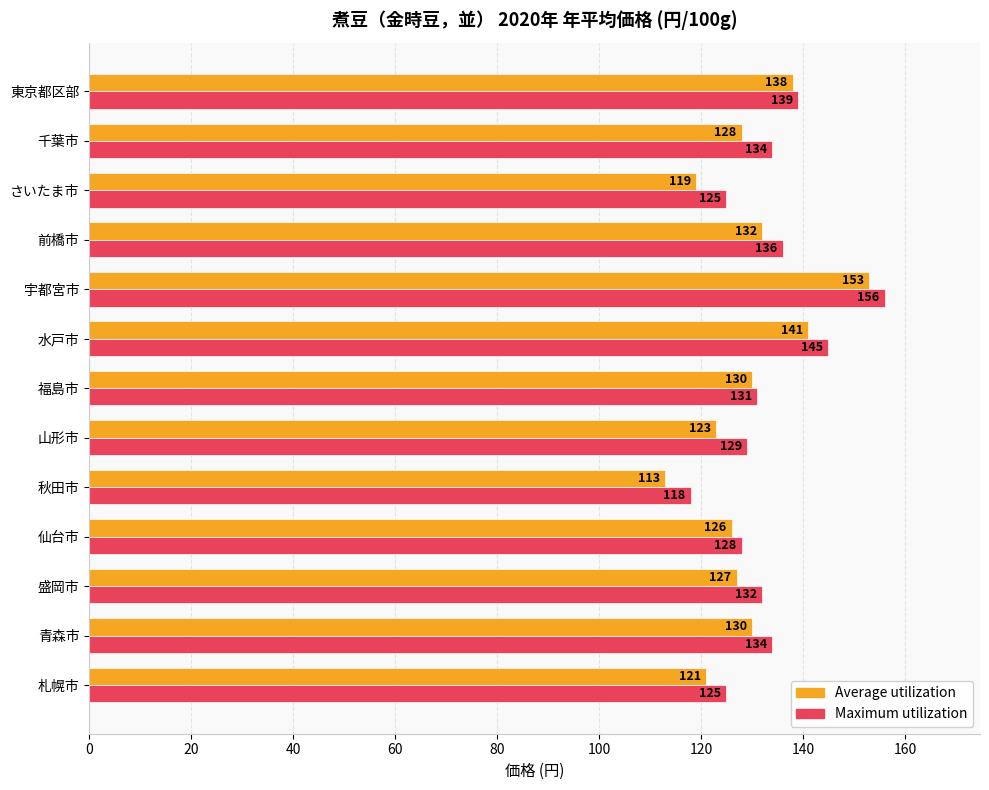

What is the sum of all Maximum utilization values?

1732